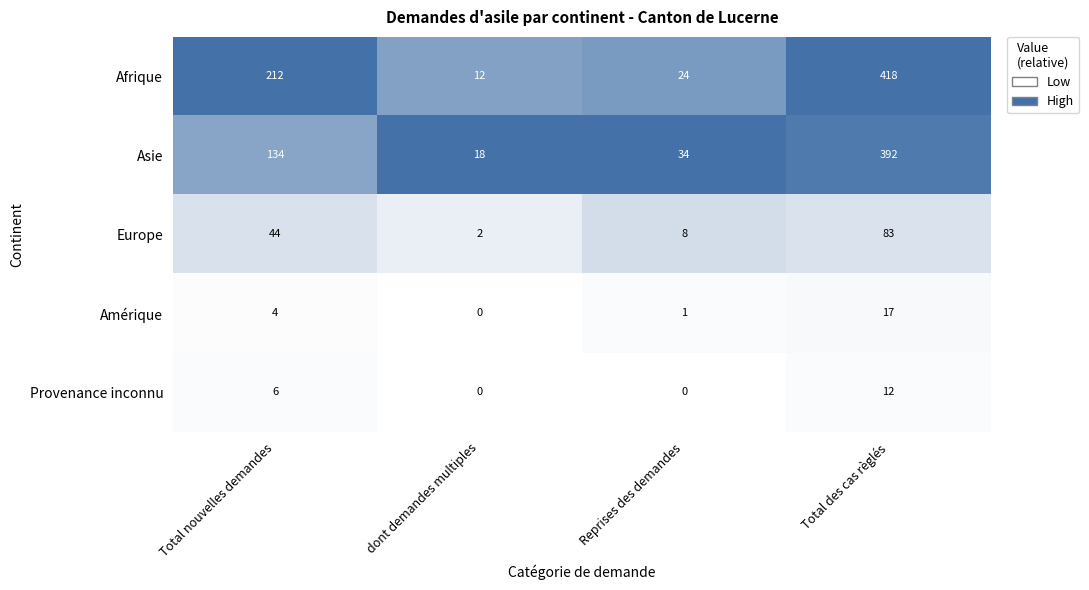

What is the sum of the Amérique values at Total nouvelles demandes and Total des cas règlés?

21